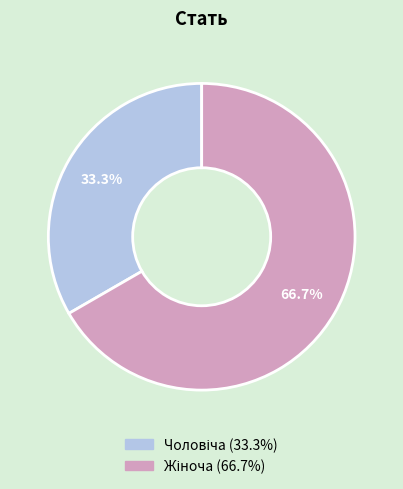

Does any single category account for the majority?

Yes